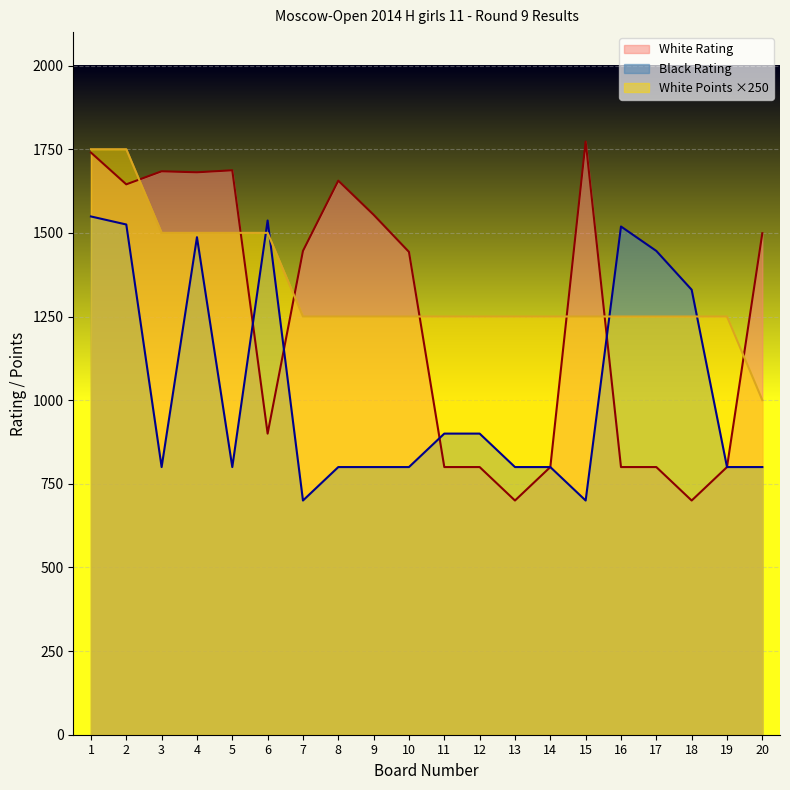

How many interior local peaks does the White Rating series have?

4